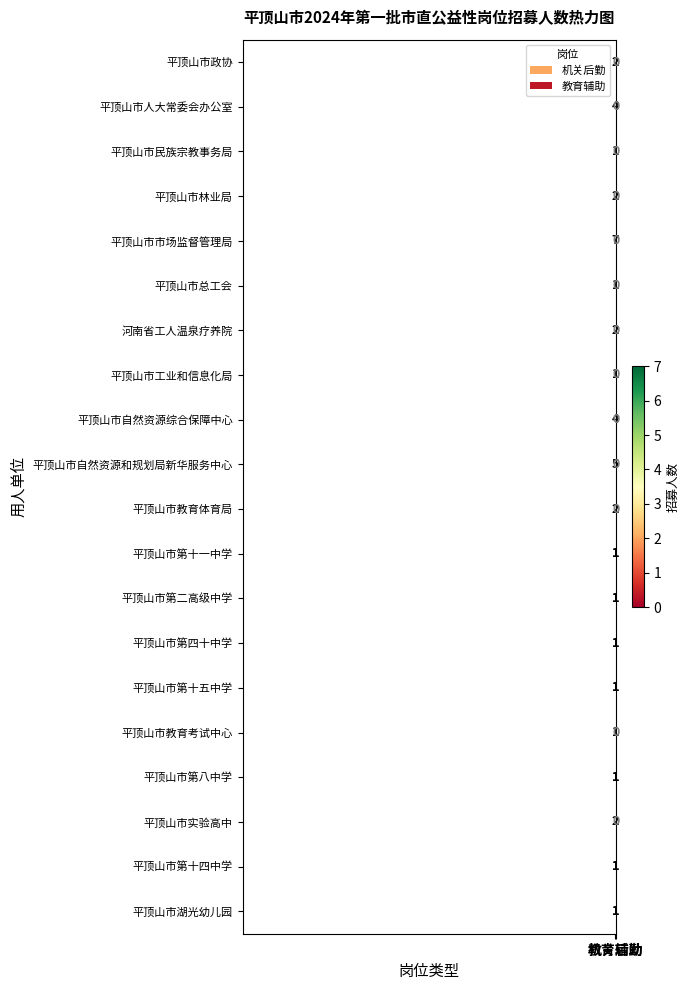

What is the greatest value displayed?

7